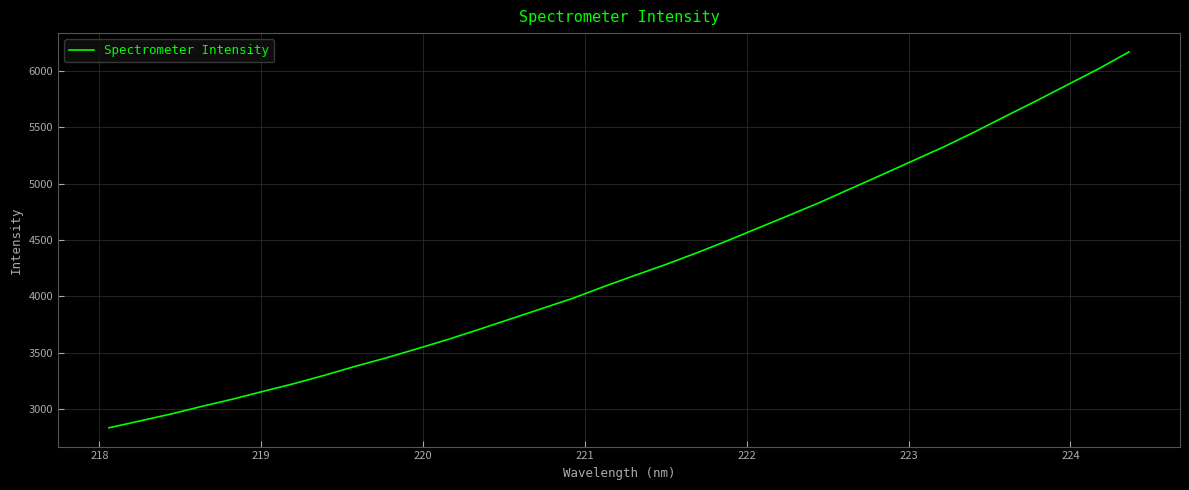

What is the difference between the maximum and minimum values?

3330.1